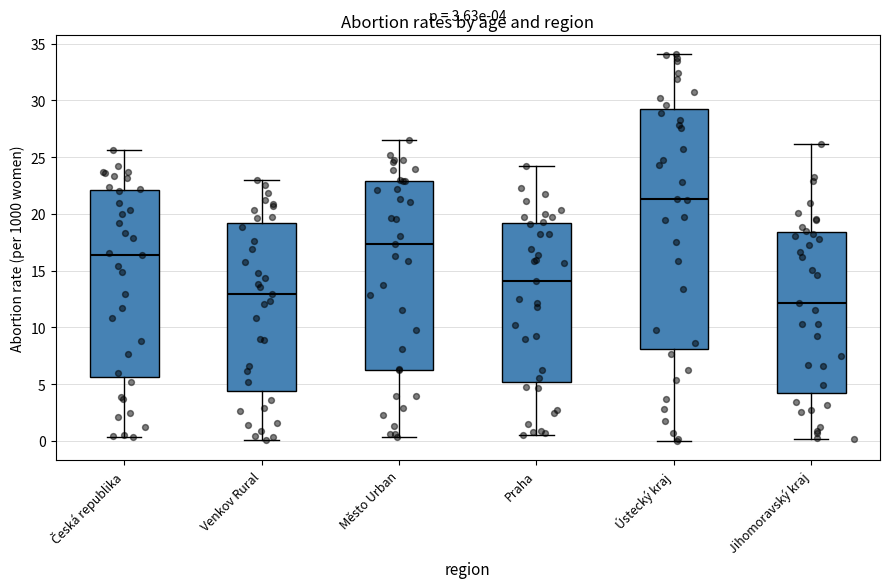

Which box has the lowest median line?

Jihomoravský kraj